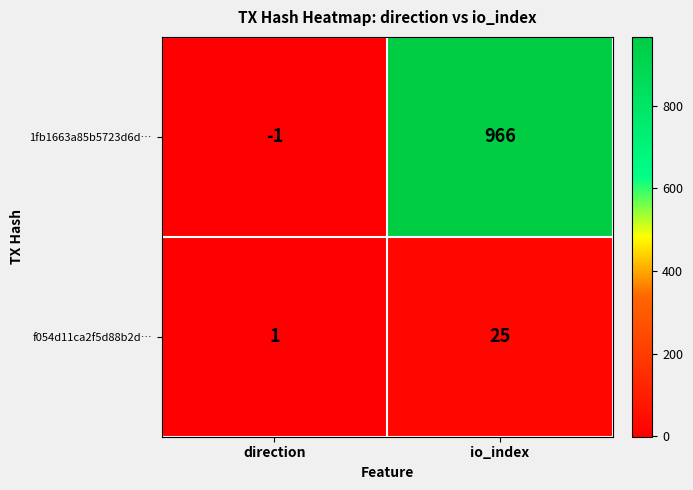

Which series has the largest total across all categories?

1fb1663a85b5723d6d…